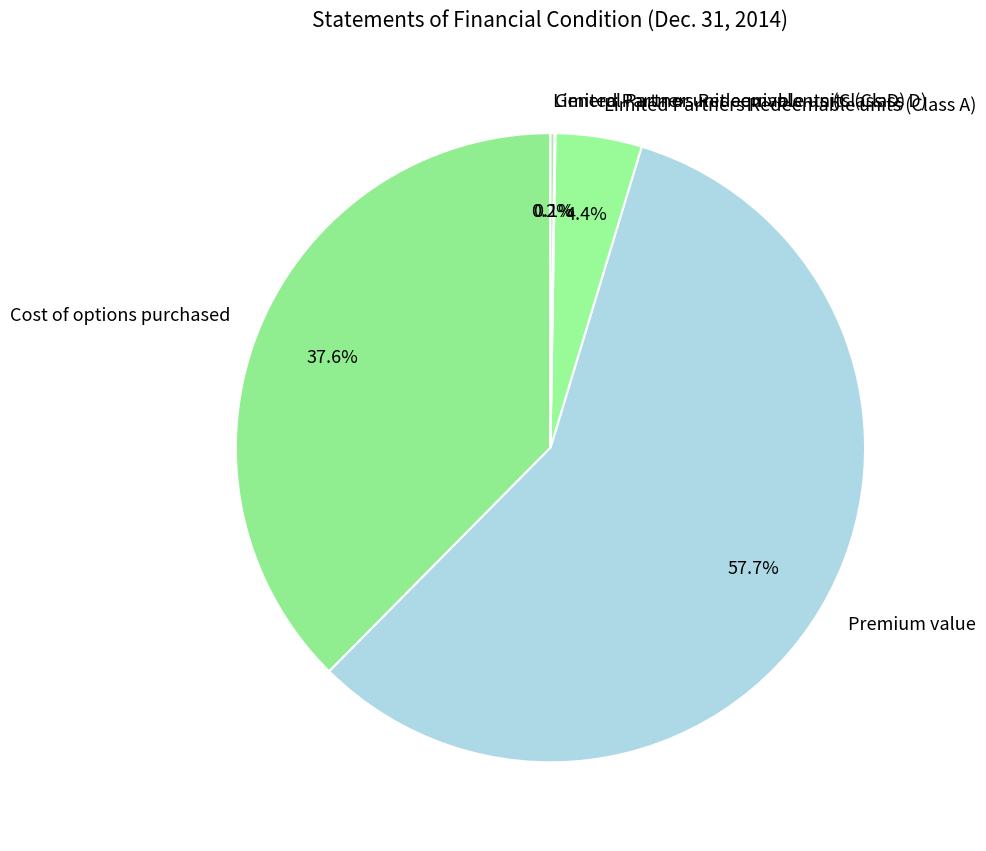

What is the largest slice in the pie chart?

Premium value